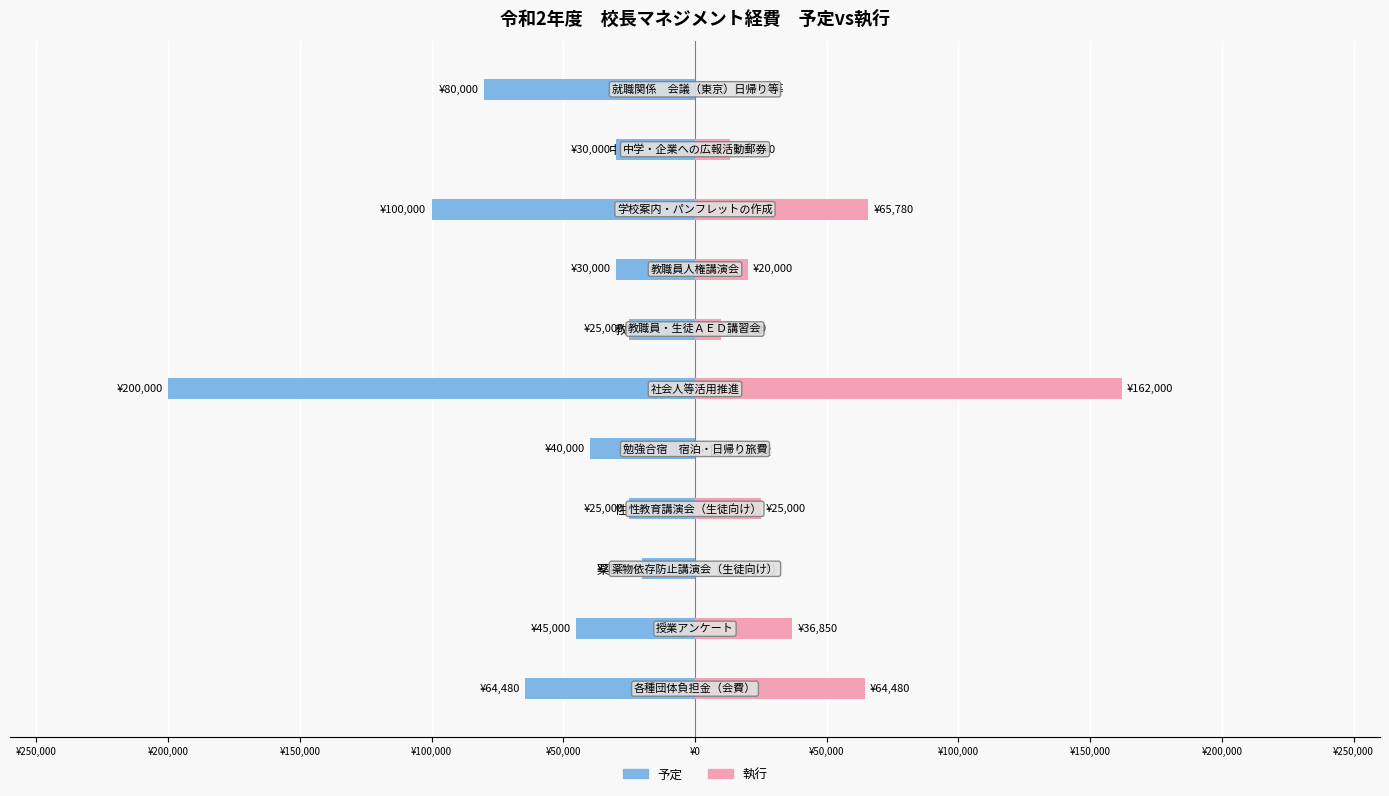

How many distinct data groups are displayed?

2